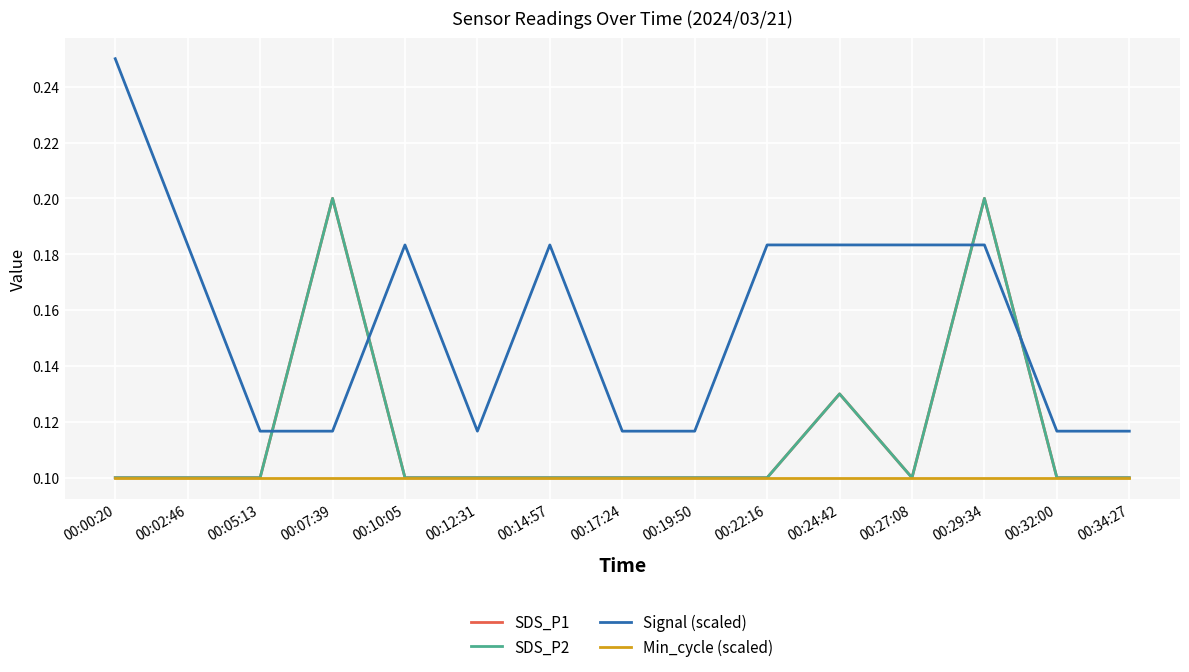

Which series has the widest spread of values?

Signal (scaled)